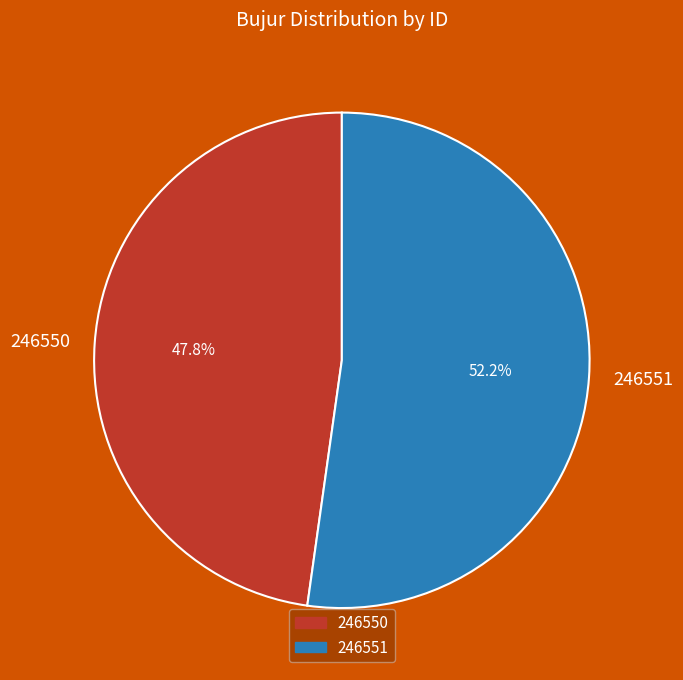

To the nearest percent, what percentage of the pie is 246551?

52%